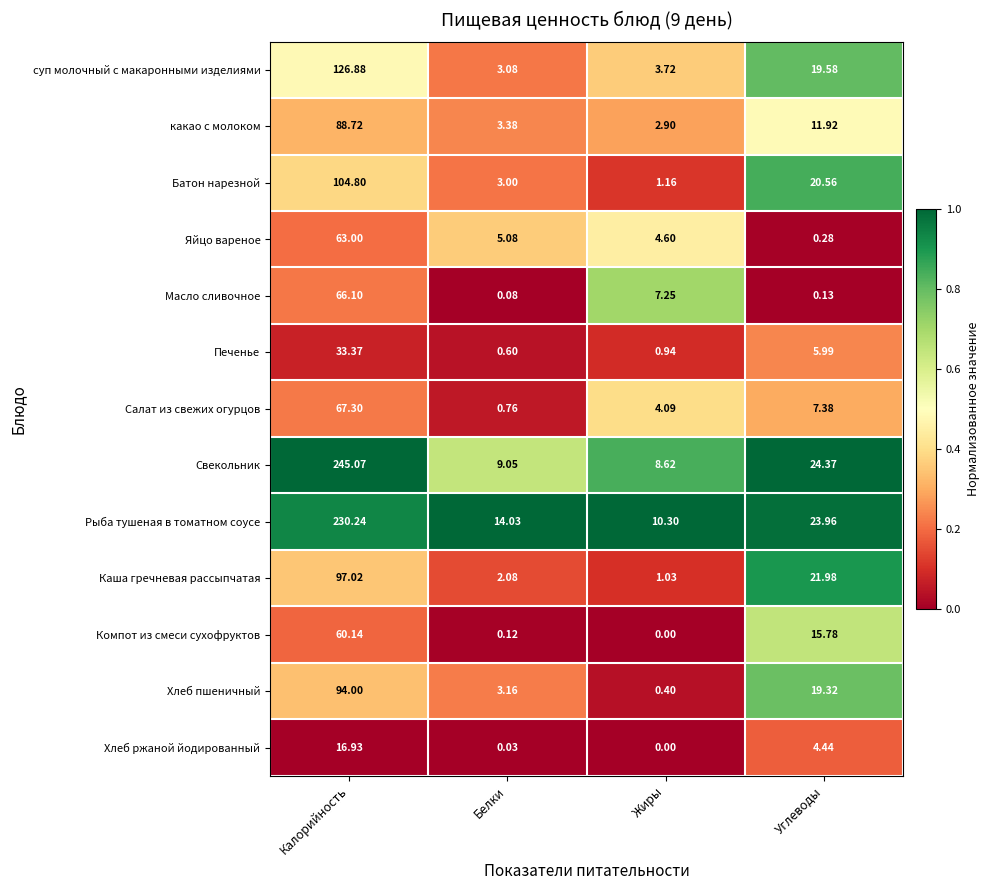

Which series has the widest spread of values?

Свекольник